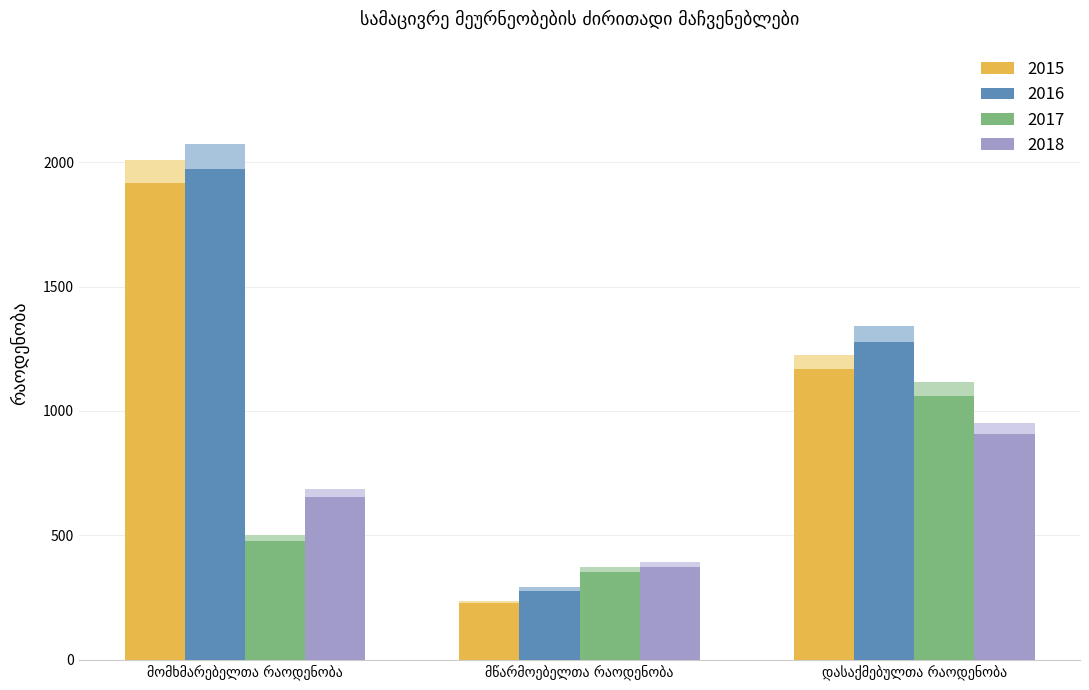

Count the 2017 values in the range 353 to 1062.

3